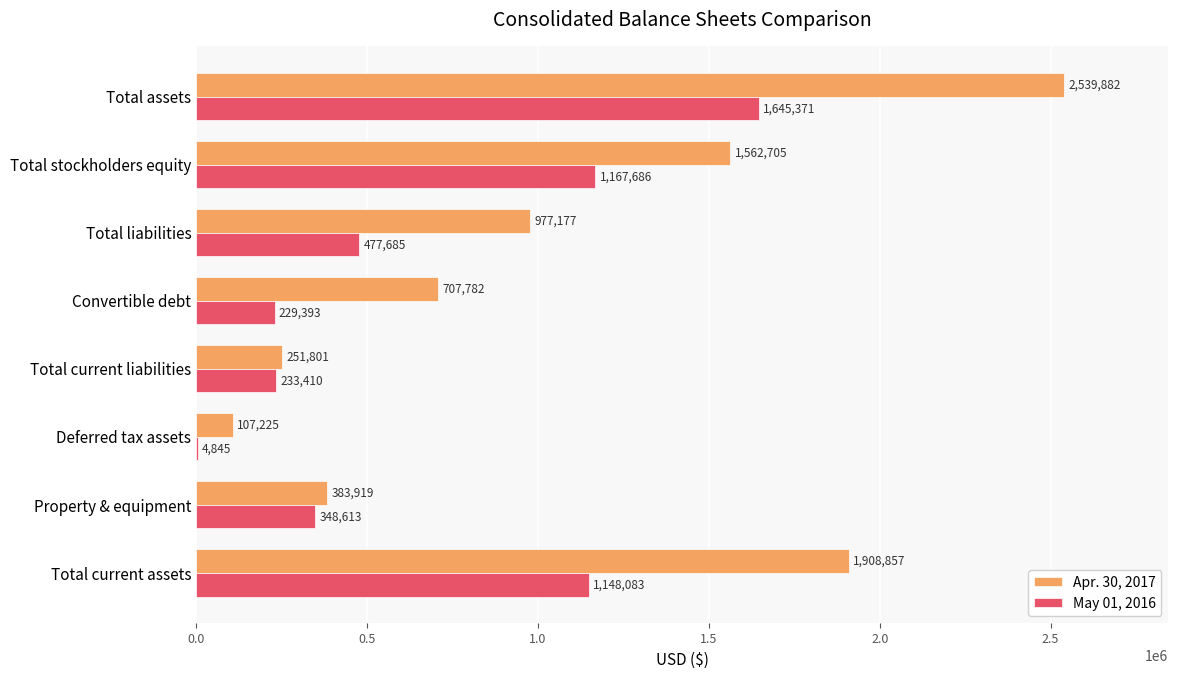

Is it true that Apr. 30, 2017 equals 3608237 at Total assets?

False